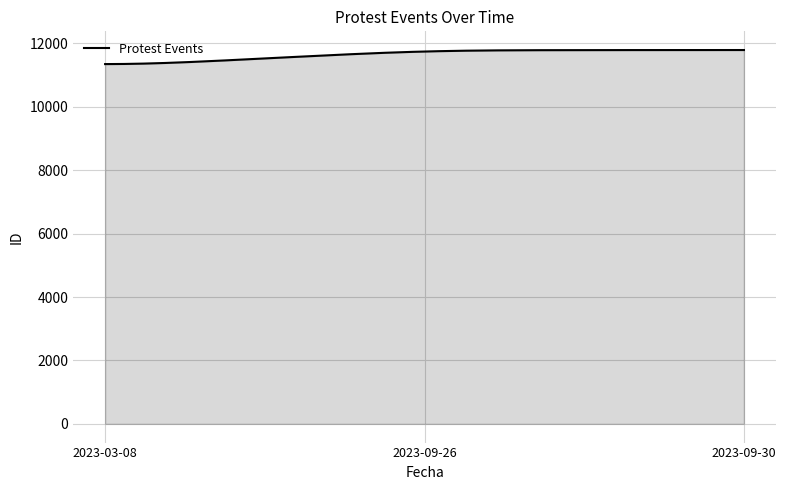

What is the minimum value shown in the chart?

11350.4